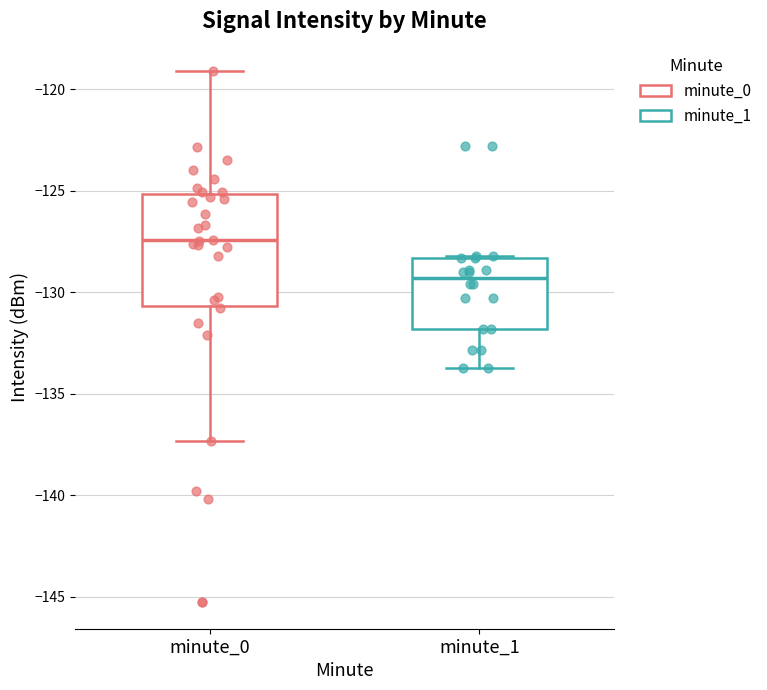

Reading left to right, read every box against the y-axis: the position of its median line, the range the box covers, and the ends of its whiskers. The values are not printed on the chart, so give them approximately, as read against the axis.

minute_0: median -127.5, box -130.5 to -125.0, whiskers -137.5 to -119.0
minute_1: median -129.5, box -132.0 to -128.5, whiskers -133.5 to -128.0